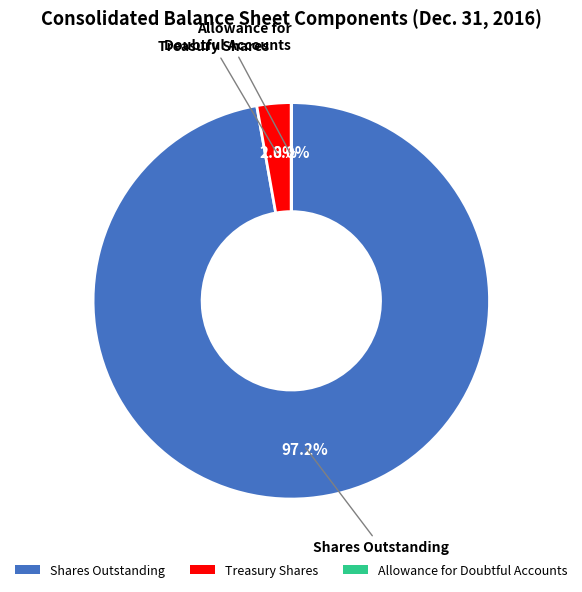

Which slice represents more than half of the pie?

Shares Outstanding